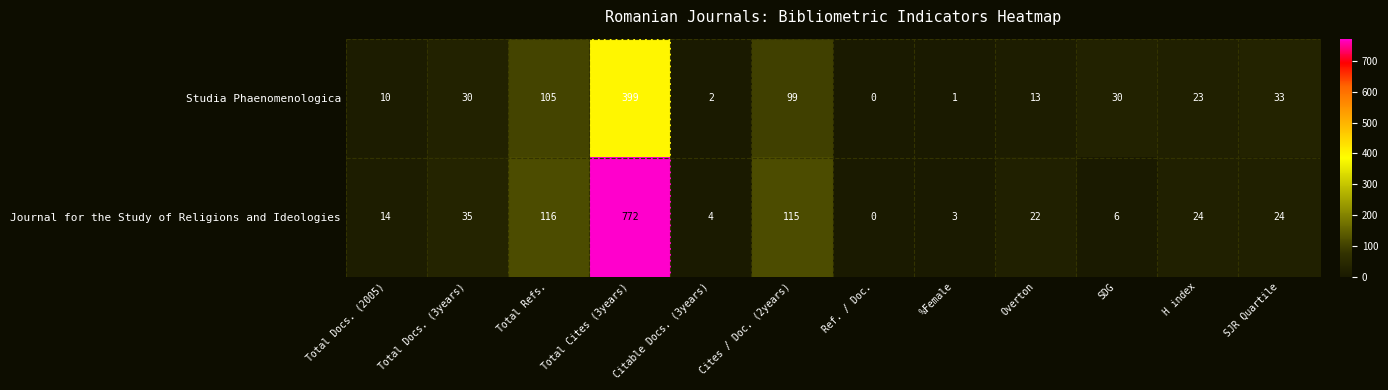

What value does the Journal for the Study of Religions and Ideologies series have at Total Docs. (2005)?

14